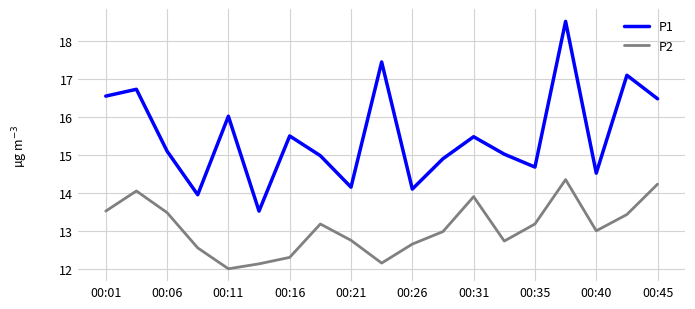

What is the minimum value shown in the chart?

12.0